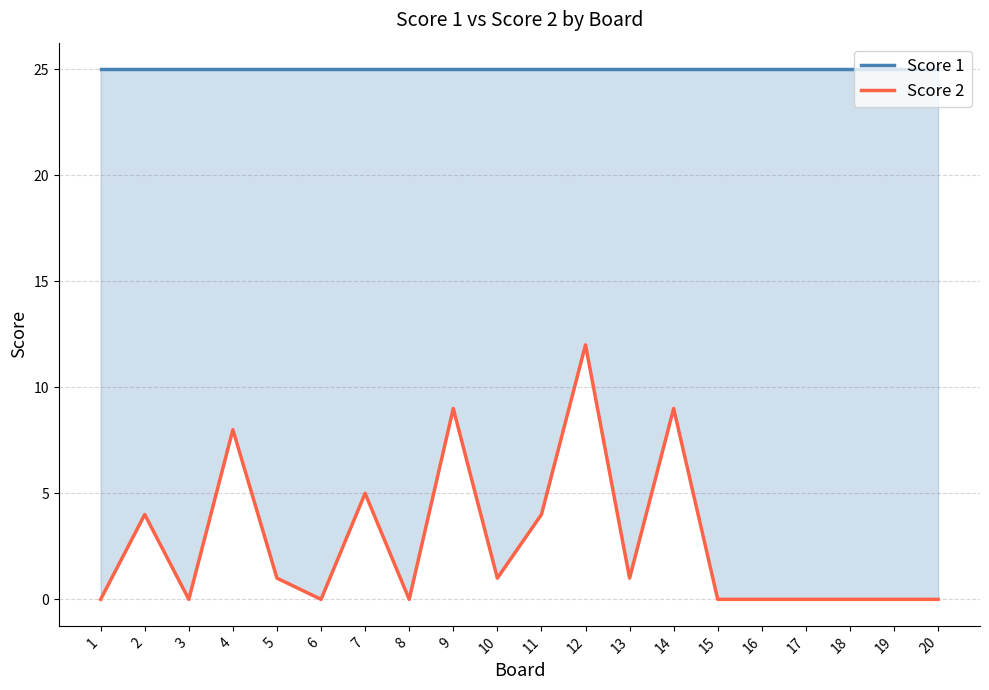

Reading right to left, transcribe all the data shown in this chart.

Score 1: 20=25	19=25	18=25	17=25	16=25	15=25	14=25	13=25	12=25	11=25	10=25	9=25	8=25	7=25	6=25	5=25	4=25	3=25	2=25	1=25
Score 2: 20=0	19=0	18=0	17=0	16=0	15=0	14=9	13=1	12=12	11=4	10=1	9=9	8=0	7=5	6=0	5=1	4=8	3=0	2=4	1=0